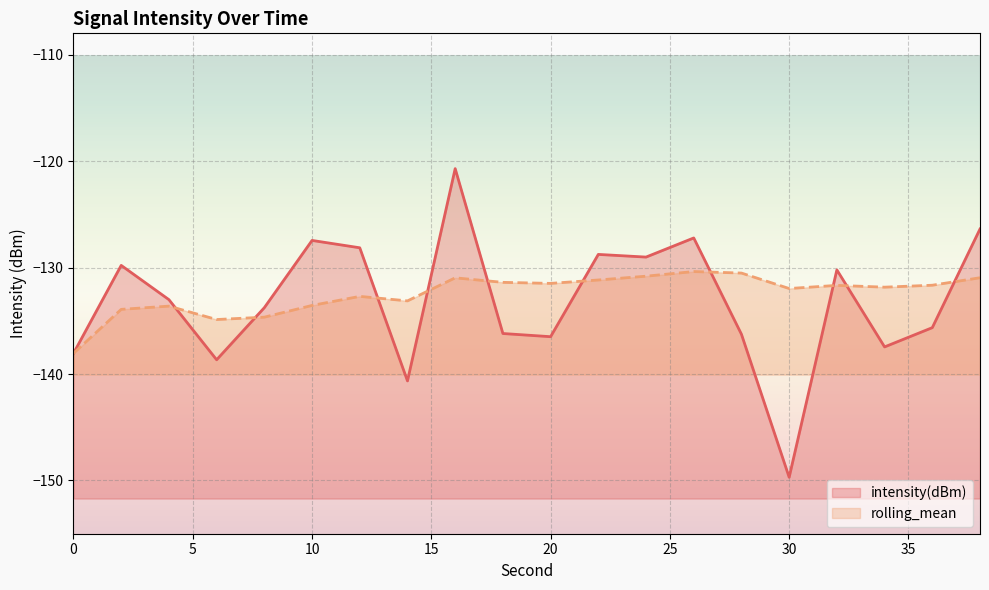

What is the value of the rolling_mean point at the 11th from the left?

-131.5